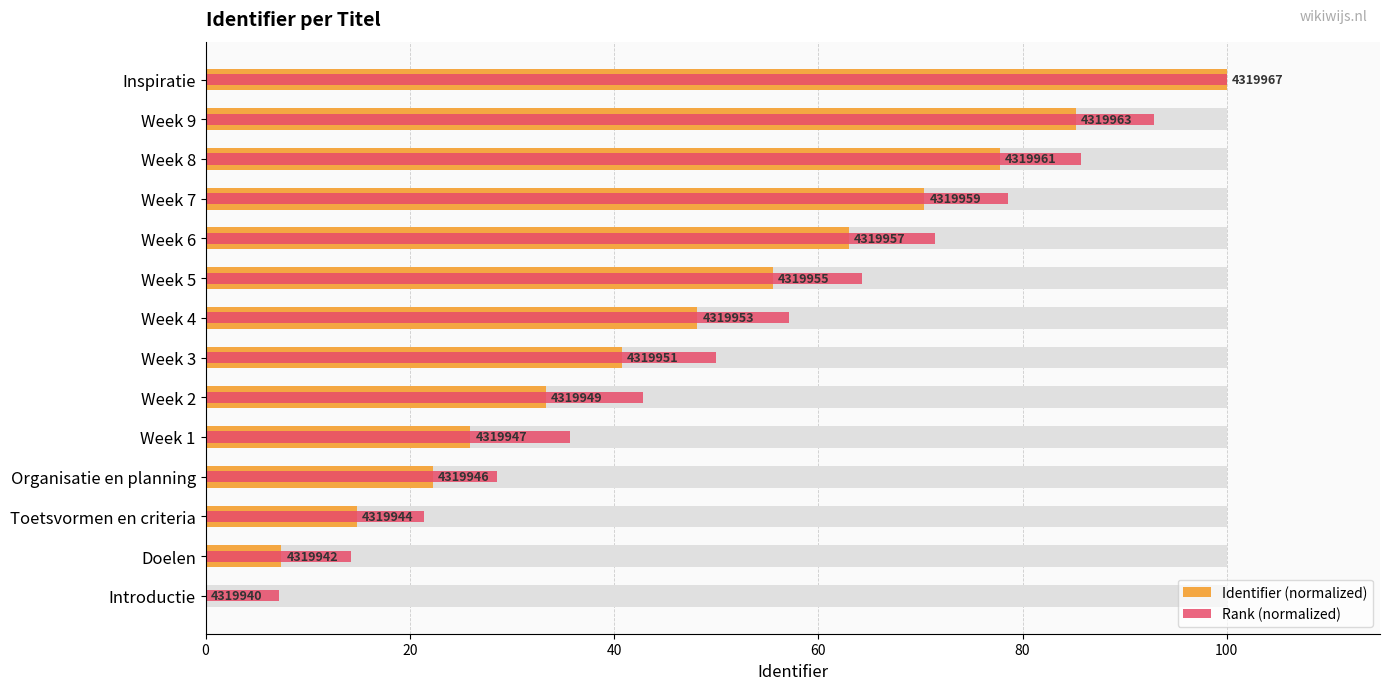

What is the approximate value of Identifier (normalized) at Week 4?

48.1